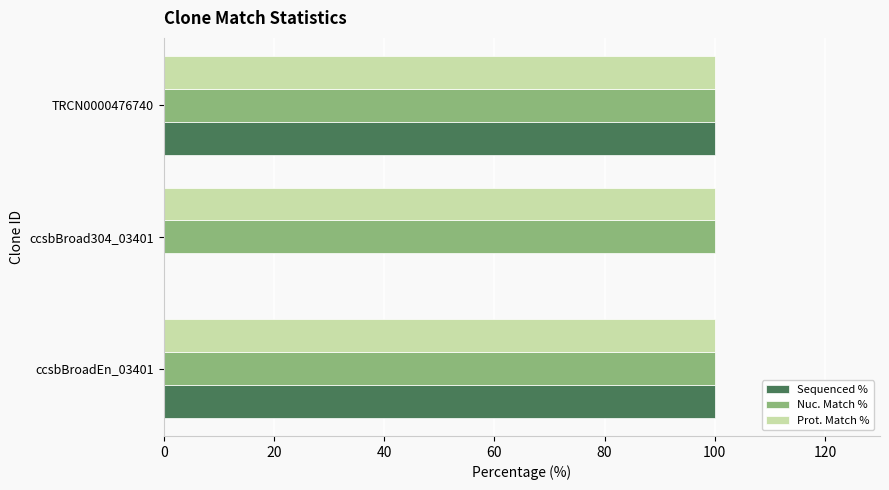

What is the sum of the Sequenced % values at TRCN0000476740 and ccsbBroad304_03401?

100